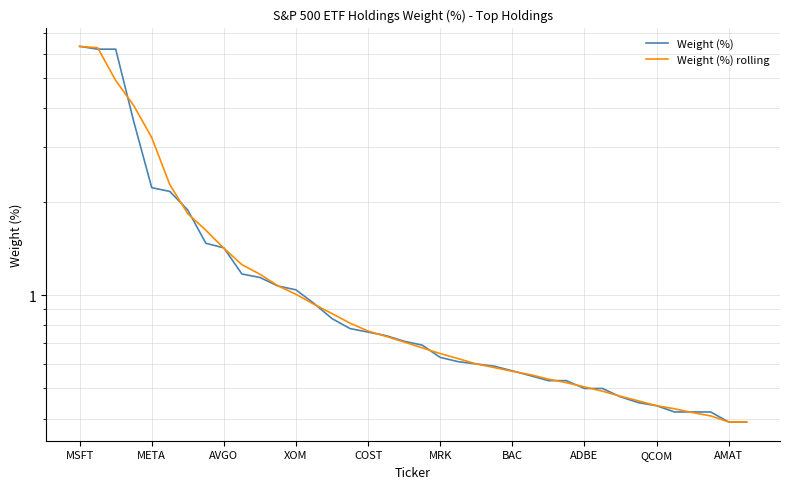

How many lines are shown in the chart?

2